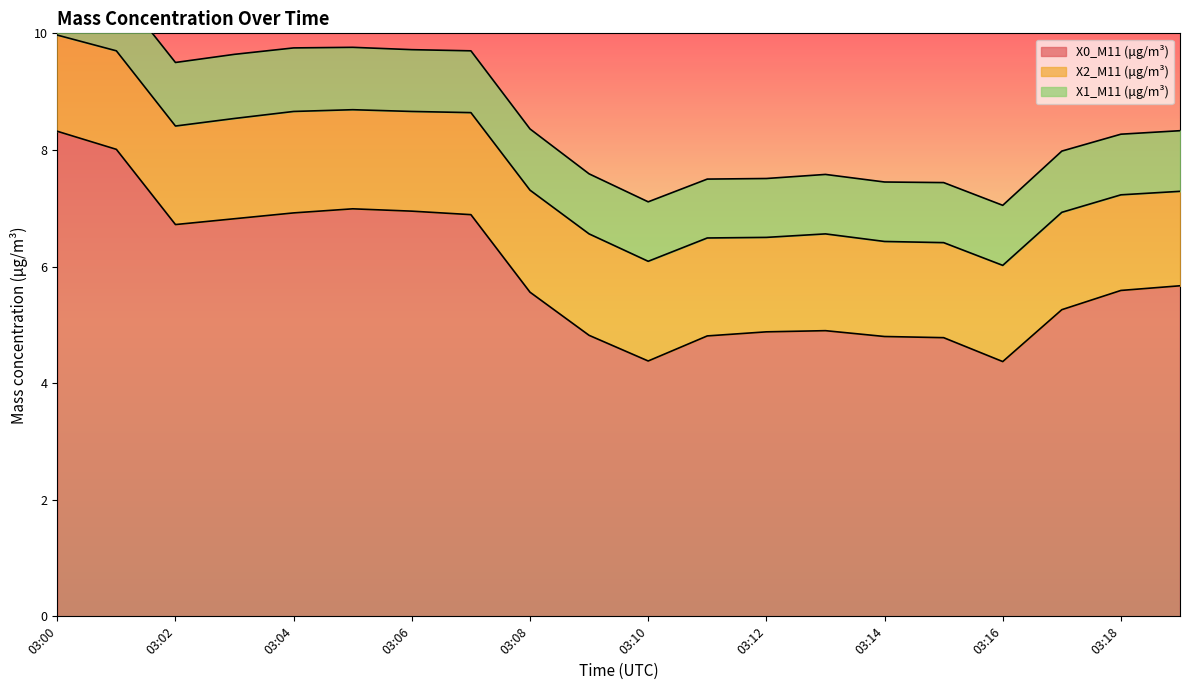

At which category does the chart reach its peak across all series?

03:00